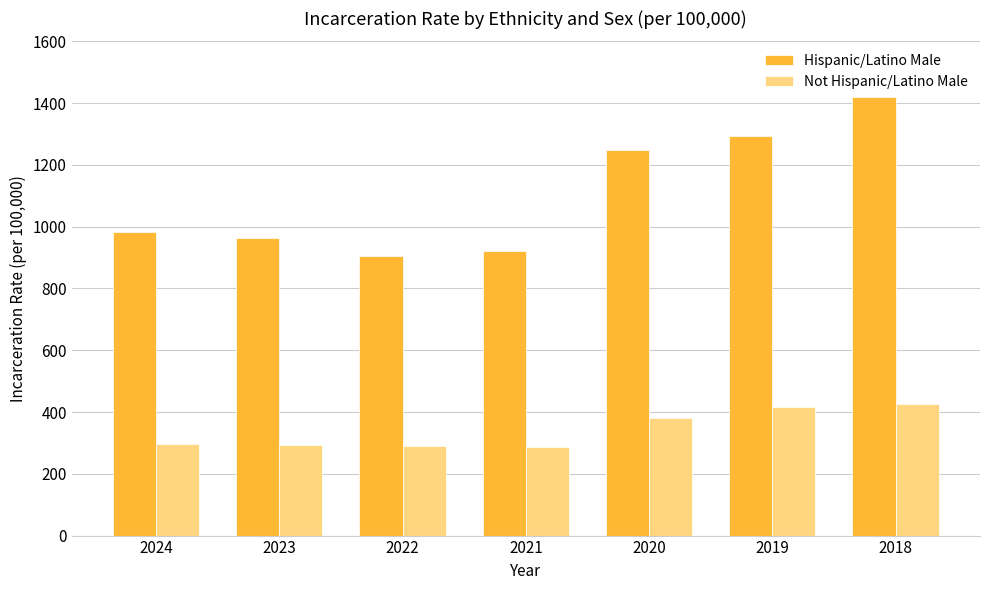

True or false: Hispanic/Latino Male has a value of 865.7 at 2019.

False